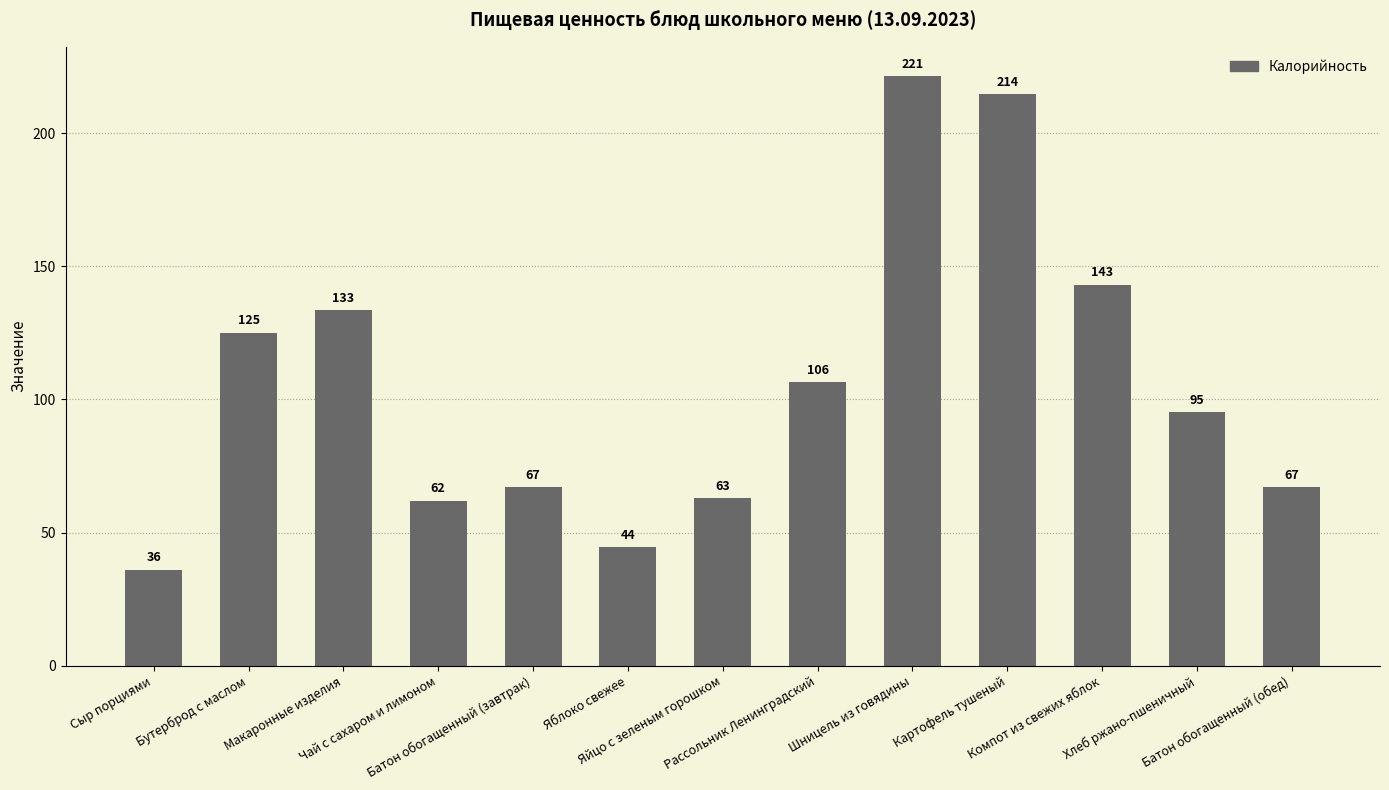

What is the minimum value shown in the chart?

36.0